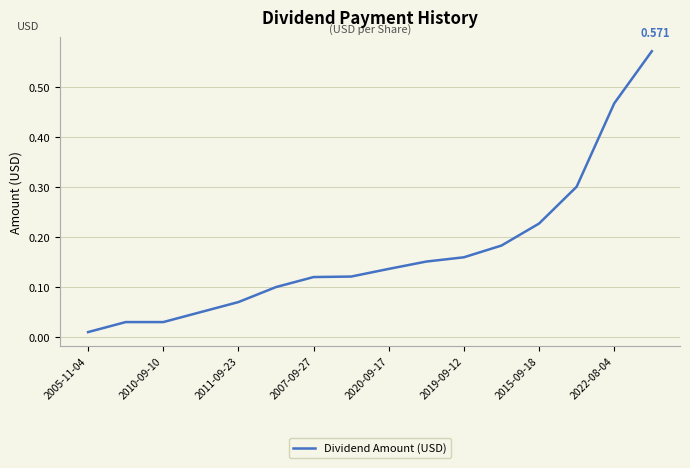

What is the greatest value displayed?

0.6